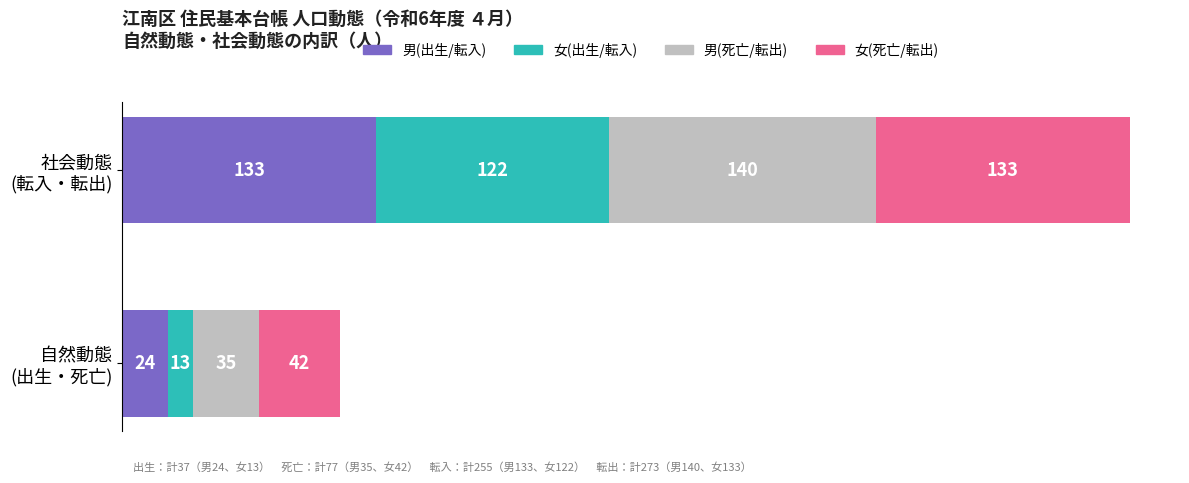

What is the highest value of the 男(出生/転入) series?

133